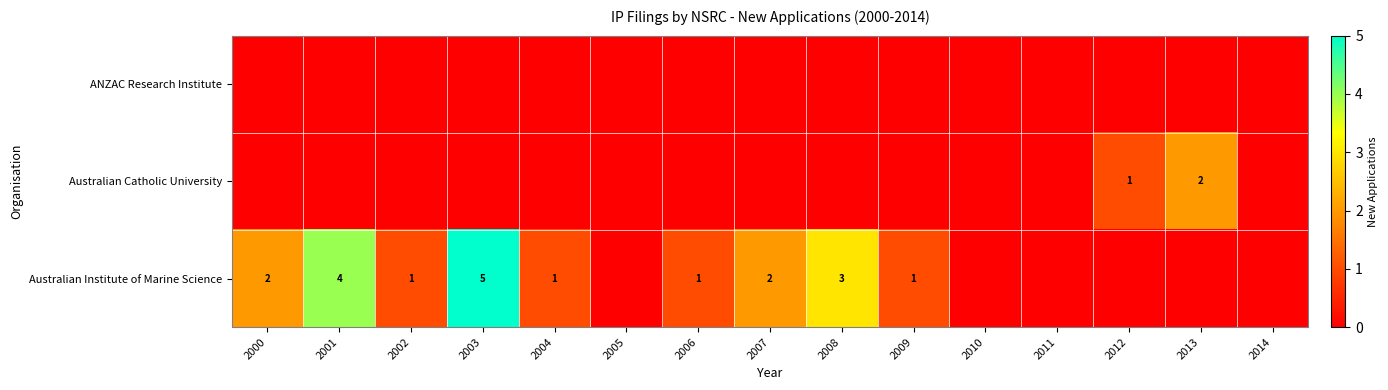

List the series in order of their peak value, lowest first.

ANZAC Research Institute, Australian Catholic University, Australian Institute of Marine Science